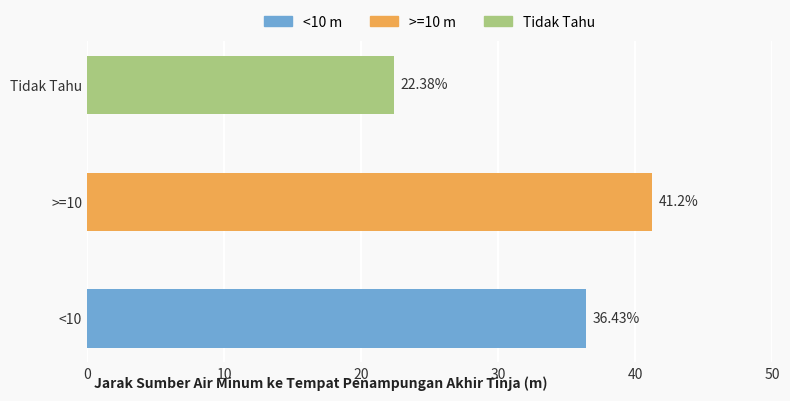

Rank the categories by value from highest to lowest.

>=10, <10, Tidak Tahu